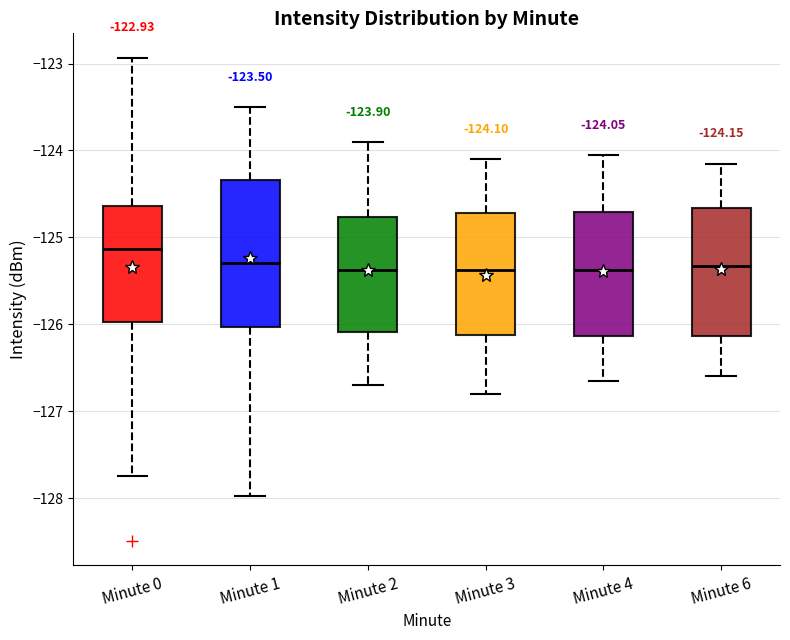

Which box is the tallest, from its lower edge to its upper edge?

Minute 1